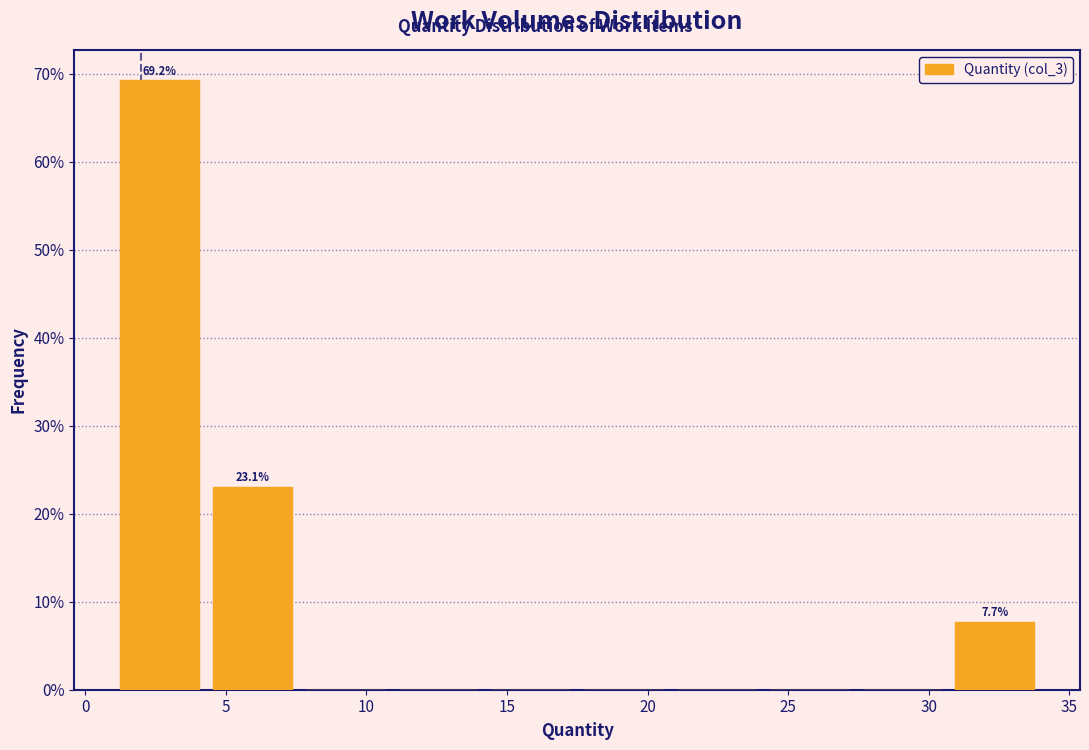

Over which range of the x-axis is the bar tallest?

1.0 to 4.3